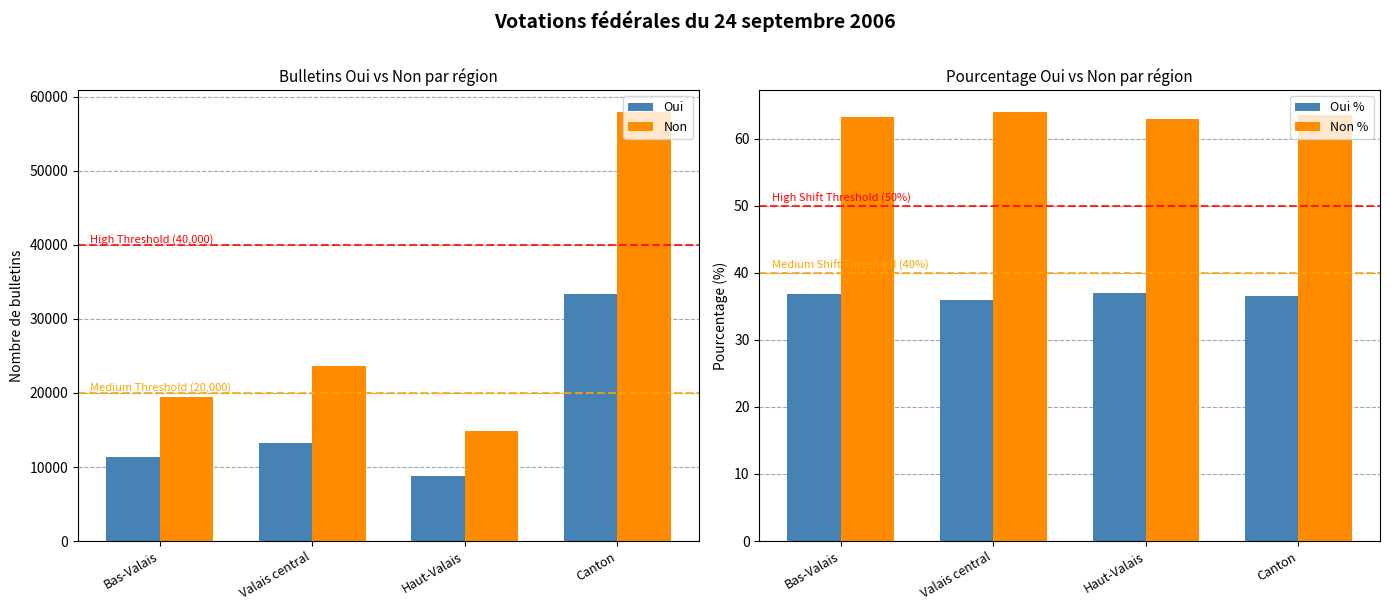

Reading left to right, list all the values displayed in this chart.

Oui: Bas-Valais=11355.0	Valais central=13278.0	Haut-Valais=8772.0	Canton=33405.0
Non: Bas-Valais=19450.0	Valais central=23628.0	Haut-Valais=14921.0	Canton=57999.0
Oui %: Bas-Valais=36.9	Valais central=36.0	Haut-Valais=37.0	Canton=36.5
Non %: Bas-Valais=63.1	Valais central=64.0	Haut-Valais=63.0	Canton=63.5